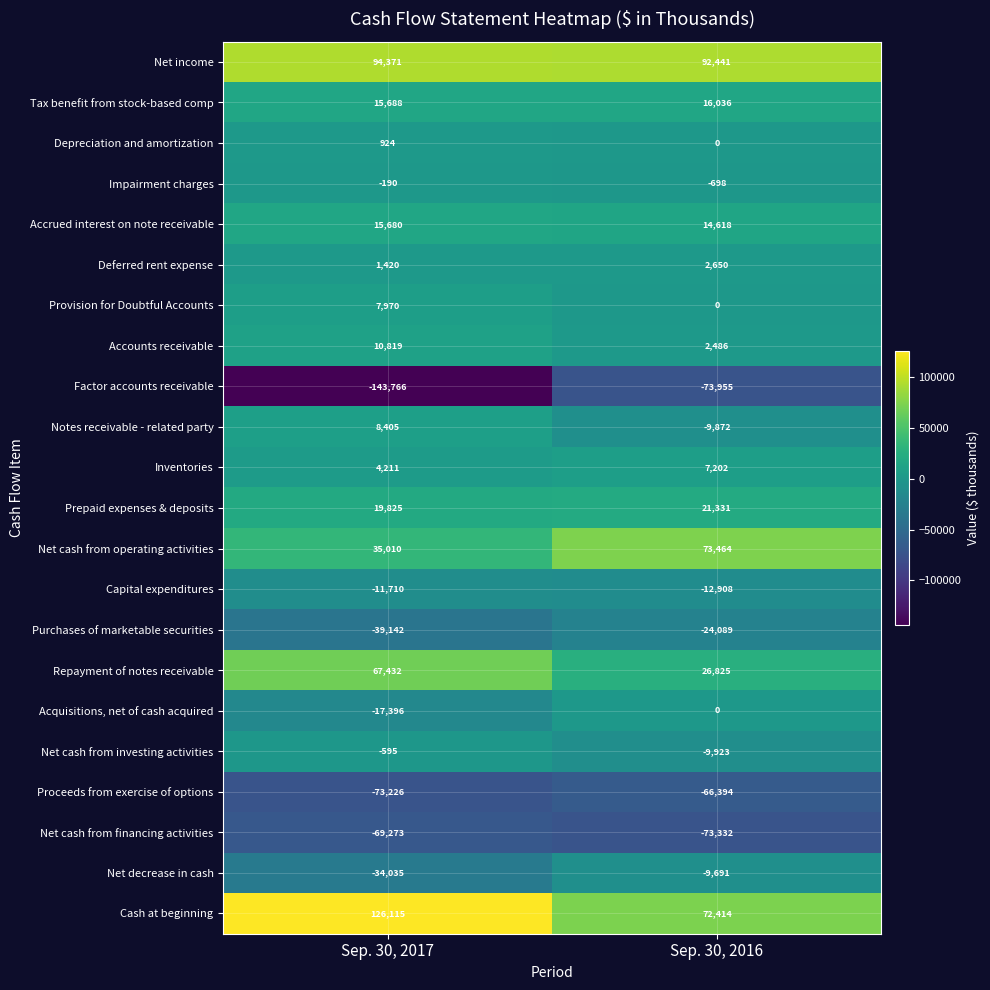

How many data points in Impairment charges are less than -190?

1